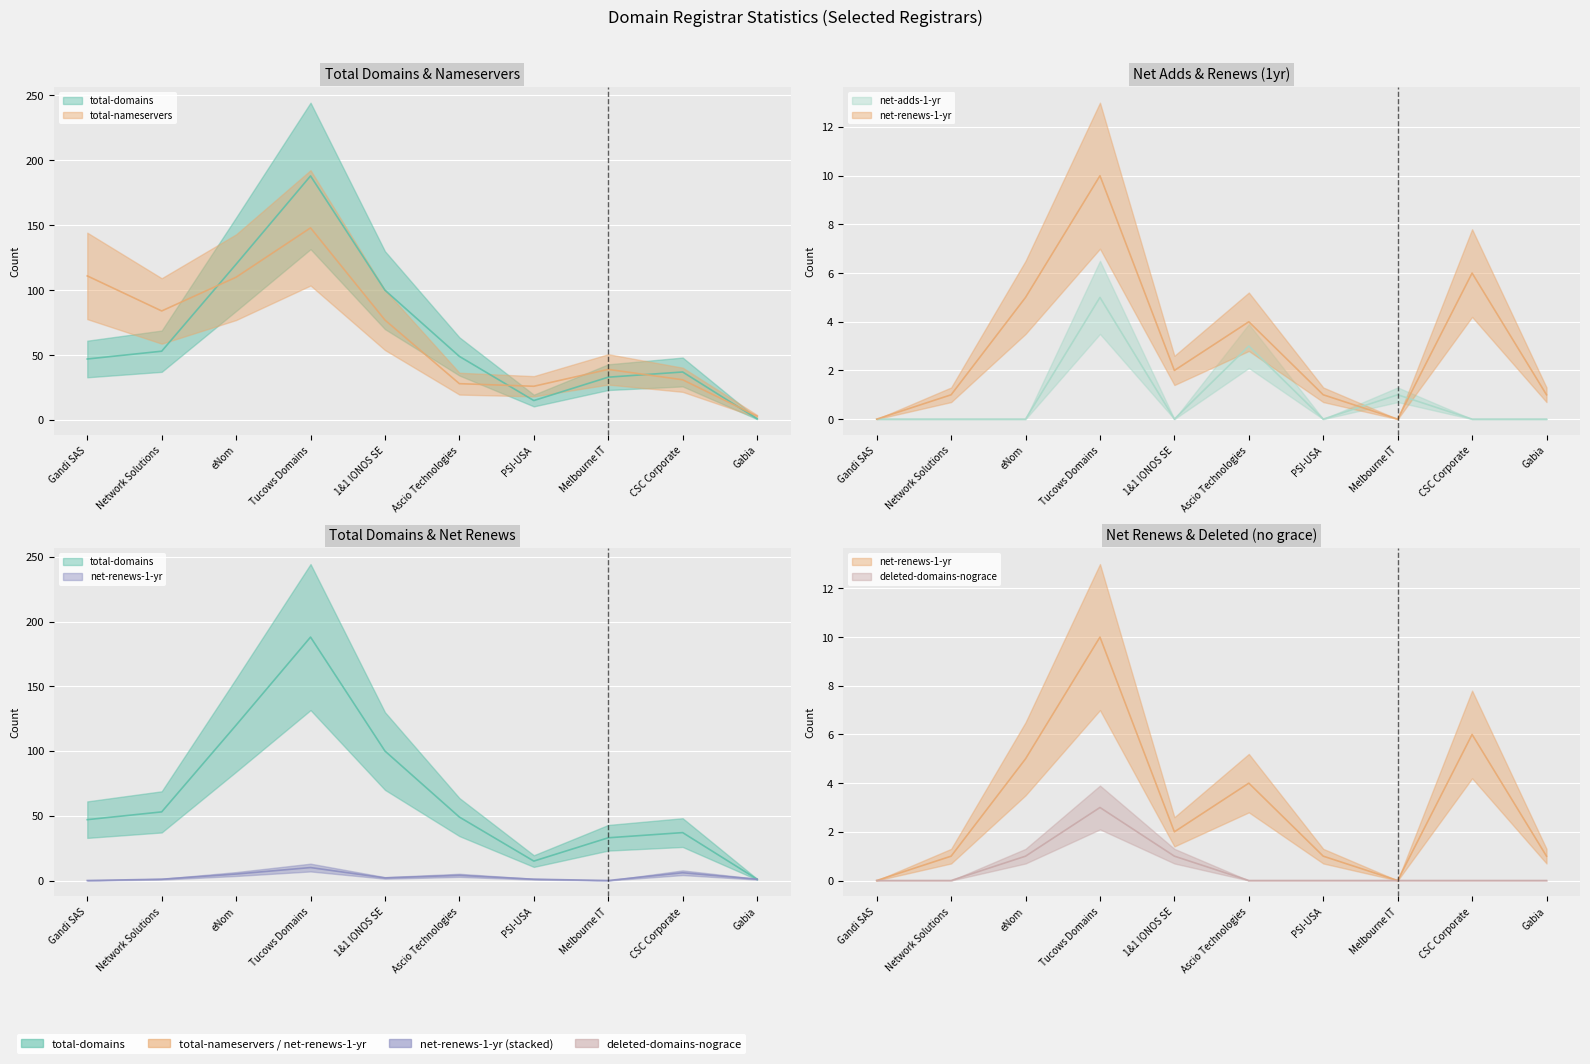

Where is the first local minimum for total-domains?

PSI-USA